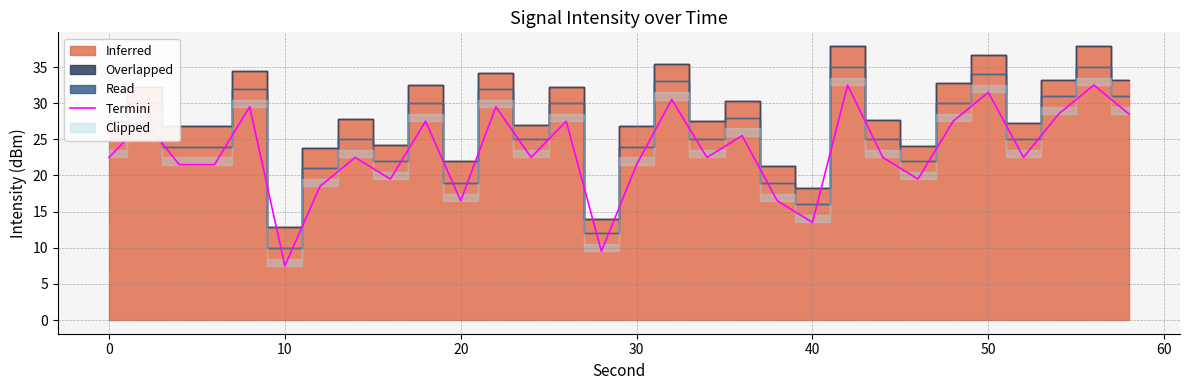

True or false: Termini has a value of 19.2 at 50.

False